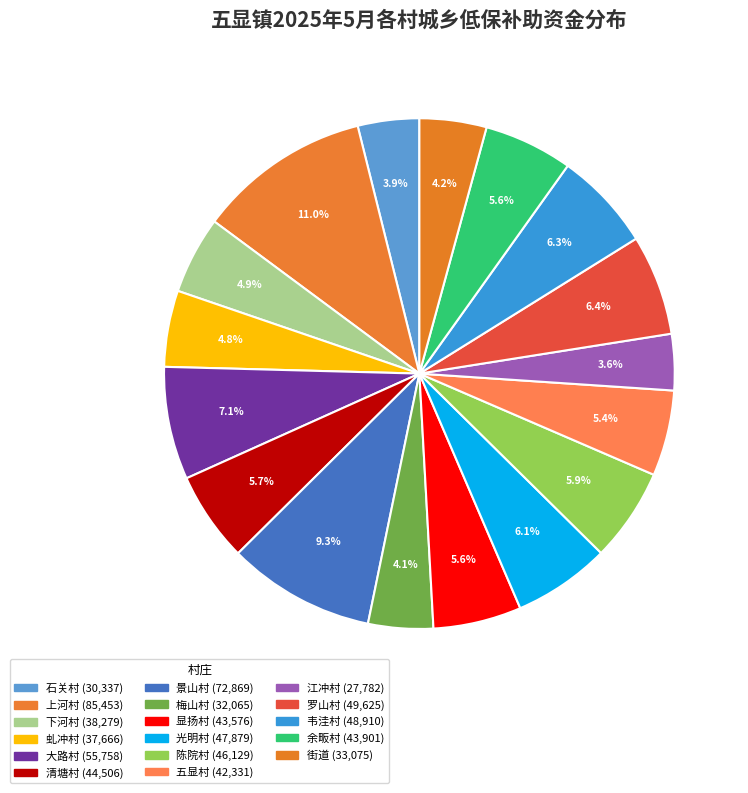

What is the change in value from 下河村 to 陈院村?

+7850